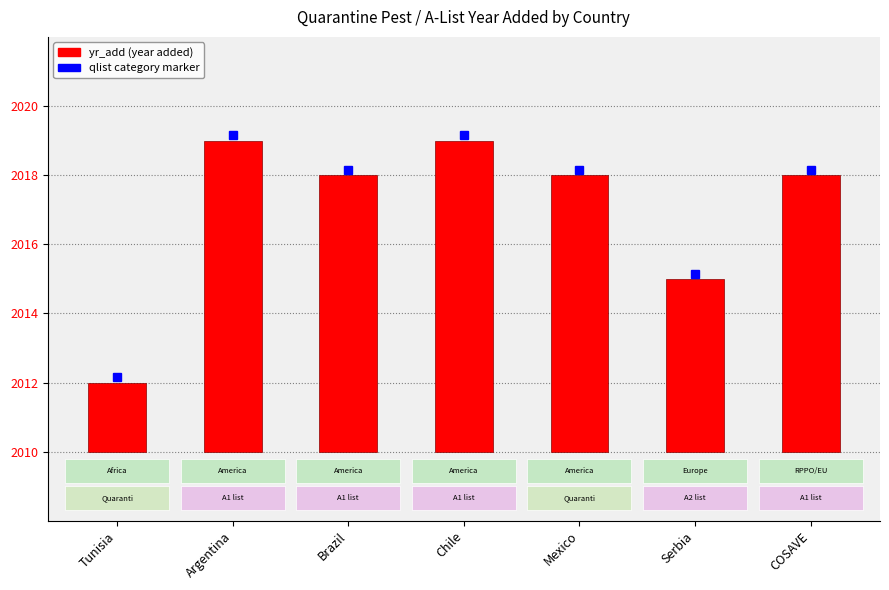

How many bars are there in total?

7